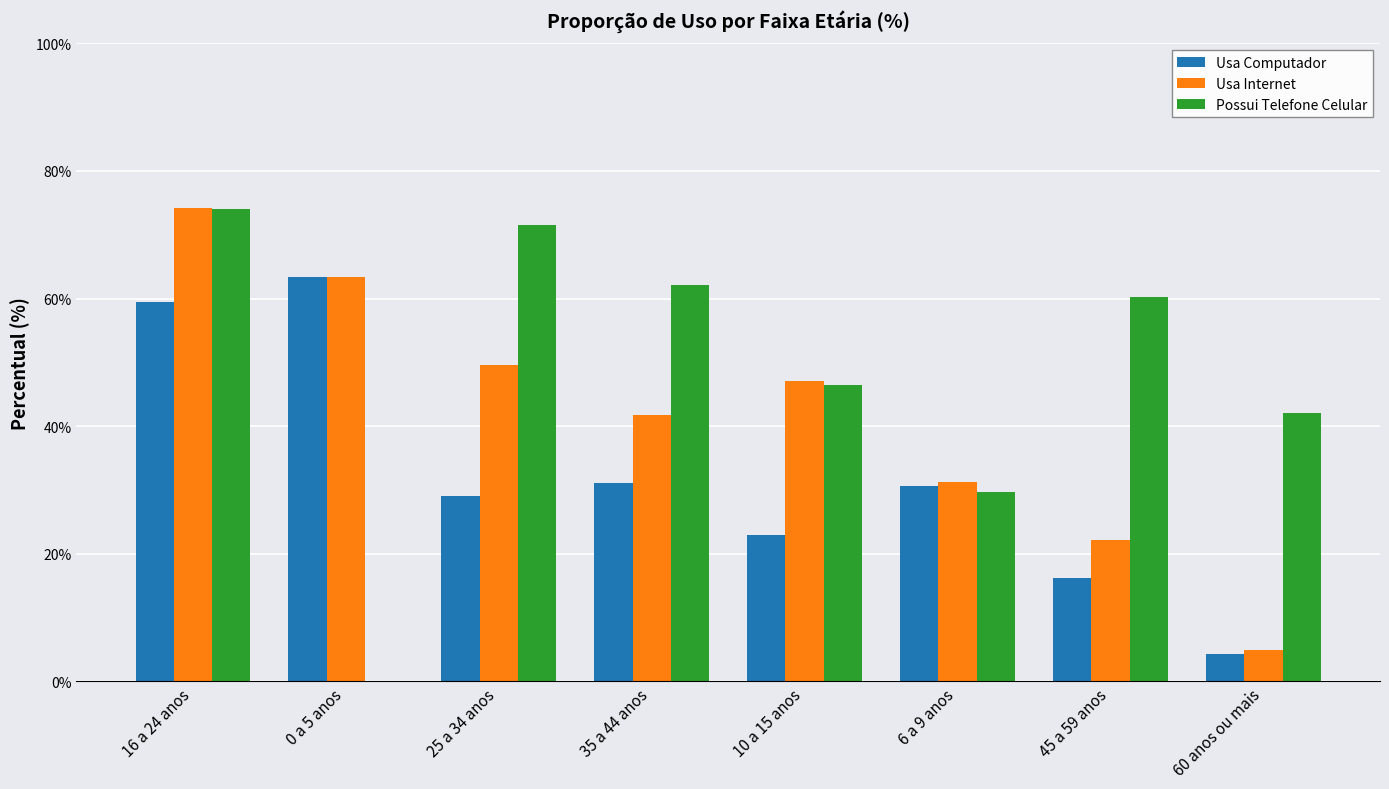

Between 16 a 24 anos and 10 a 15 anos, which series saw the biggest shift?

Usa Computador